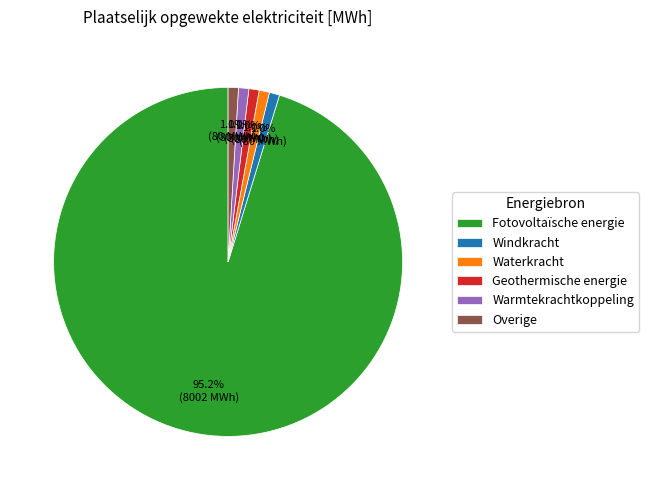

Which category has the biggest portion of the pie?

Fotovoltaïsche energie